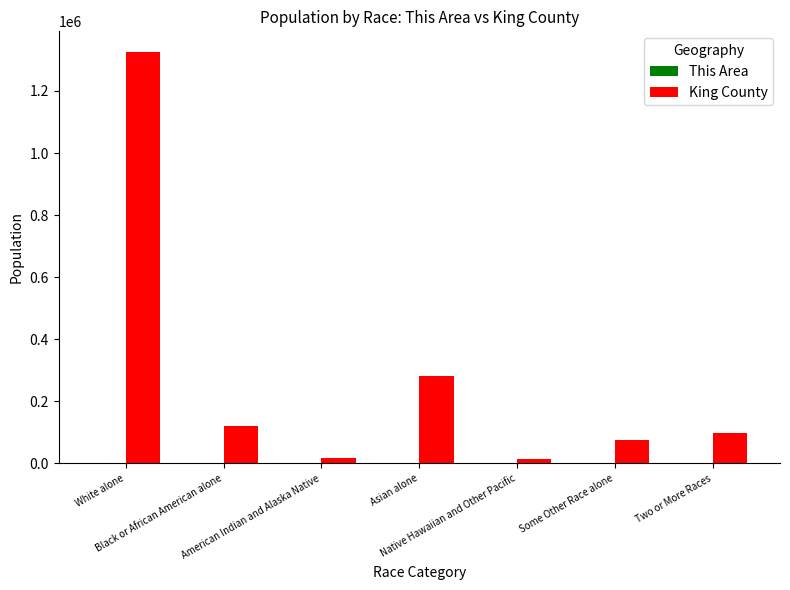

Which series has the largest total across all categories?

King County